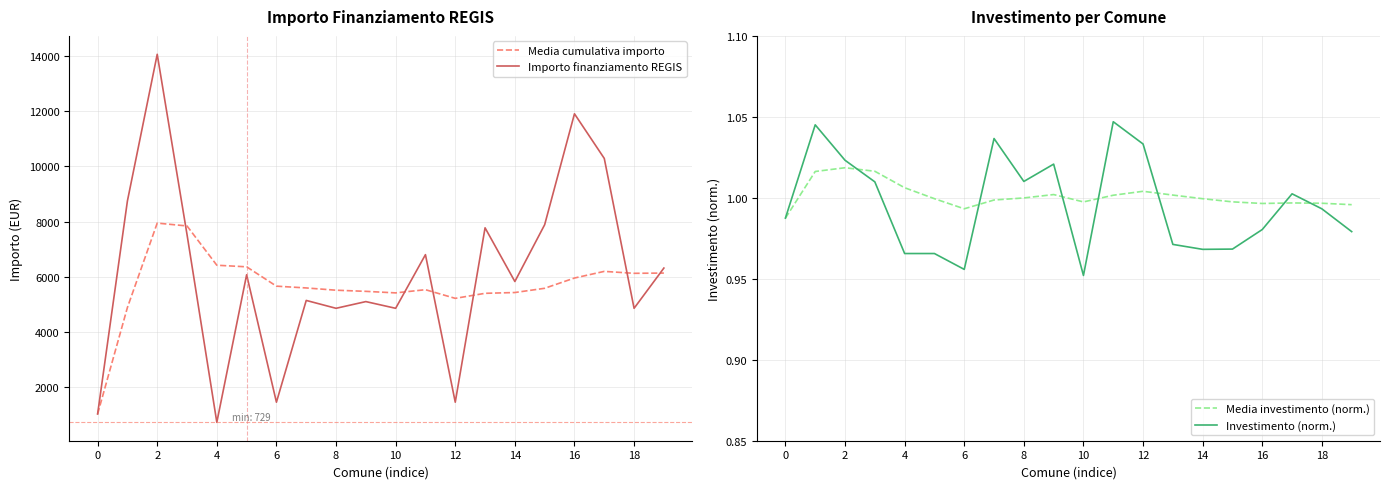

What value does the Media cumulativa importo series have at 6?

5662.1